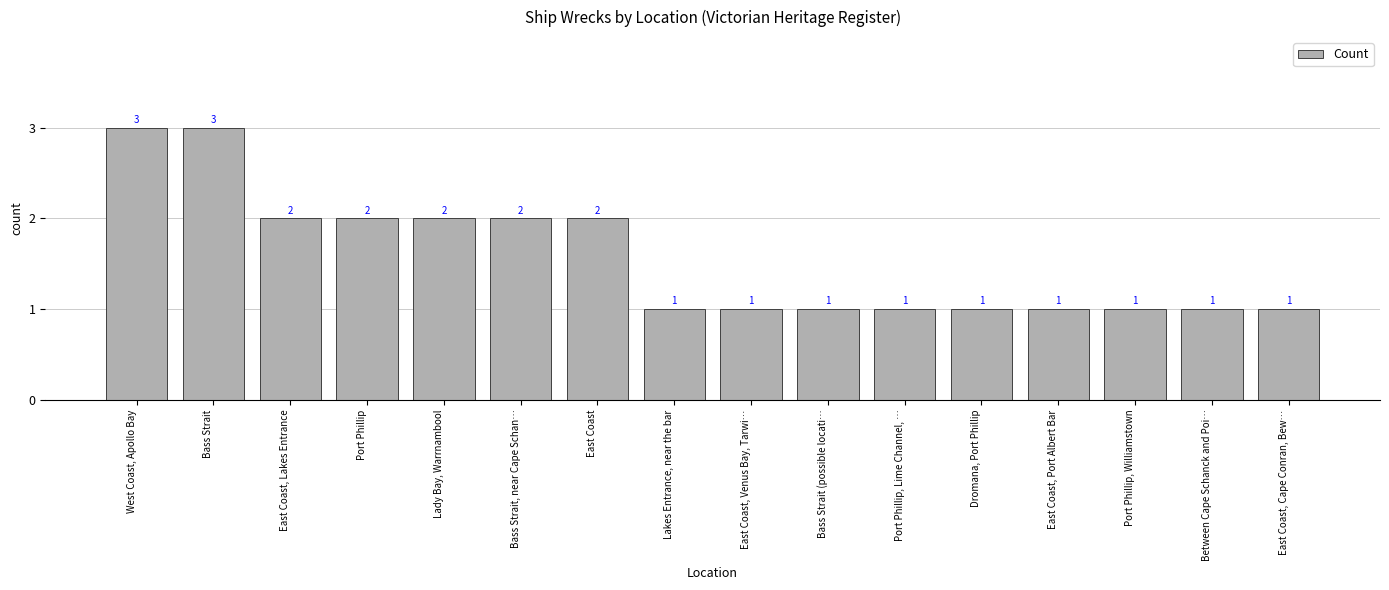

Is it true that the value at Bass Strait (possible locati… is 2?

False